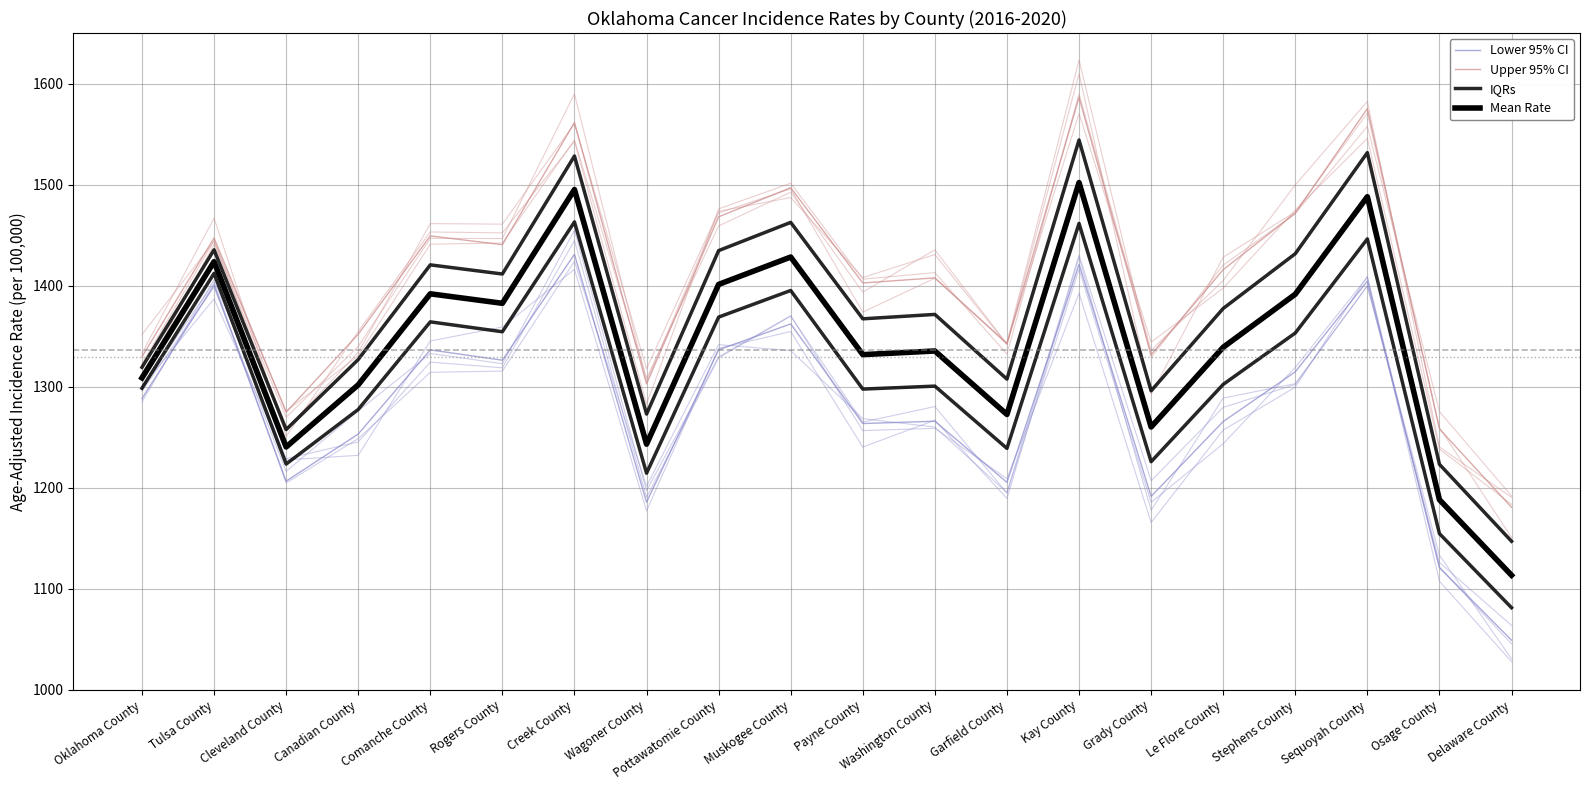

Is the value of Upper 95% CI at Creek County greater than the value of Lower 95% CI at Tulsa County?

Yes